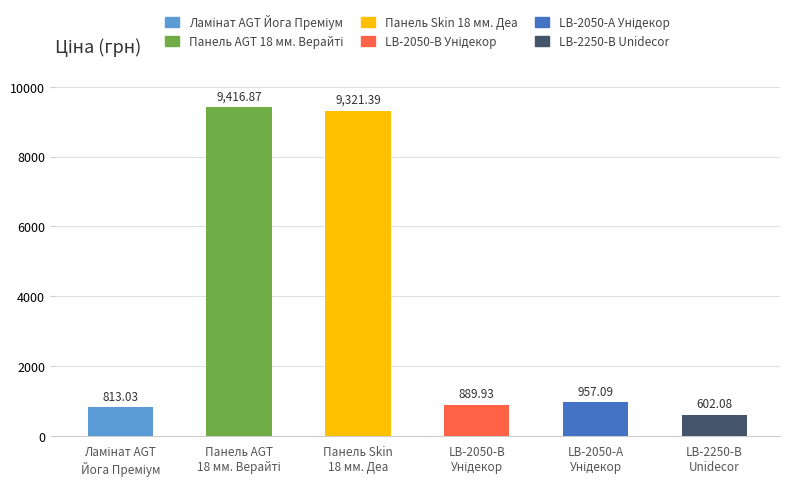

What is the sum of all values?

22000.4